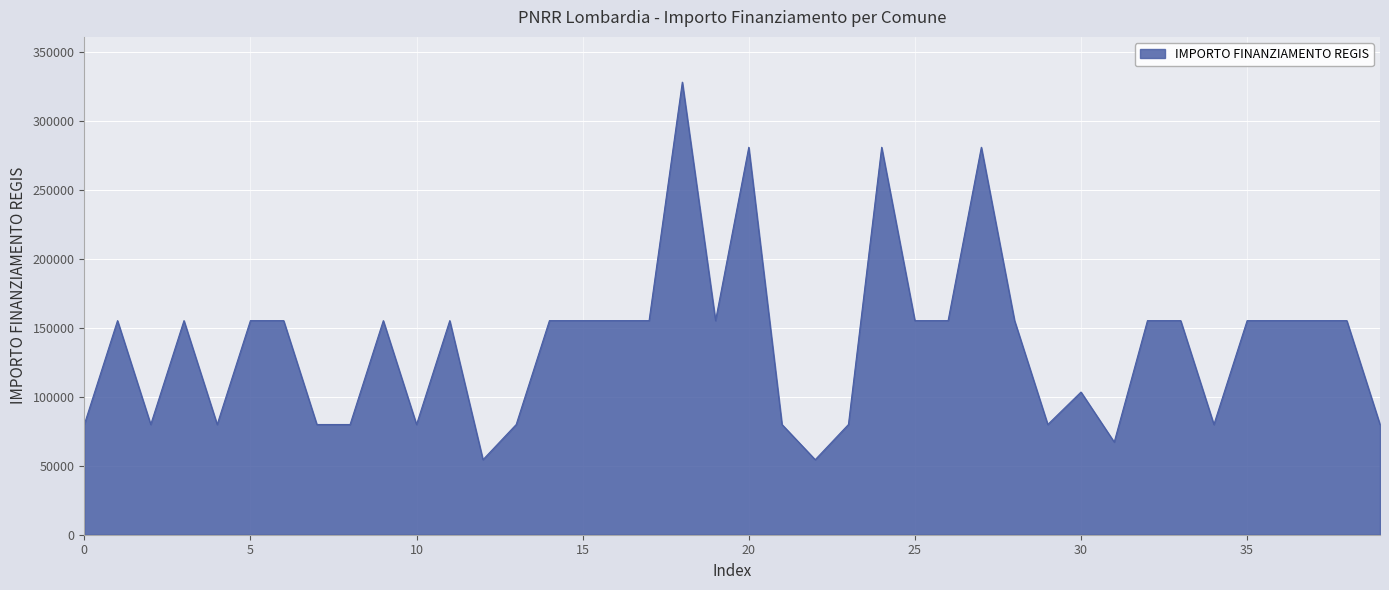

What is the difference between the maximum and minimum values?

273748